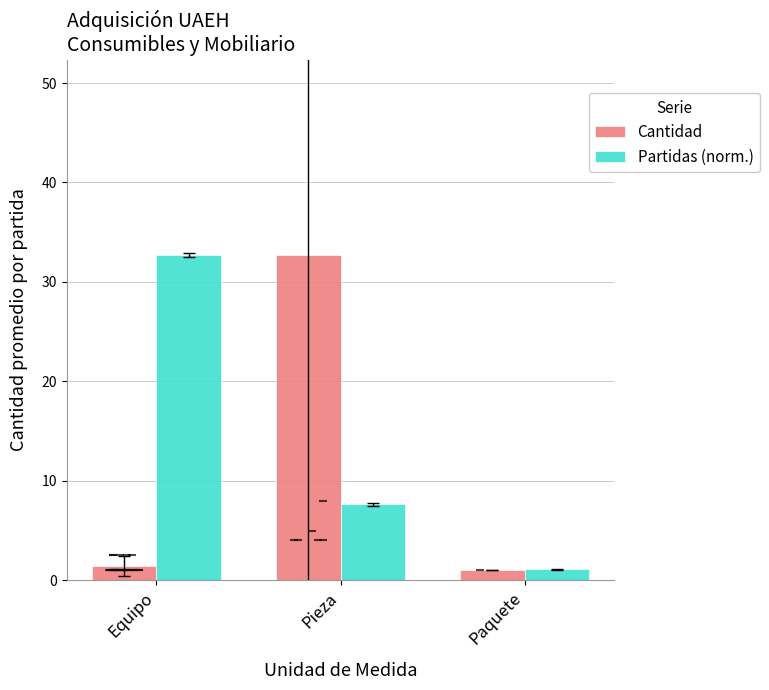

At Paquete, list the series in order from smallest to largest.

Cantidad, Partidas (norm.)